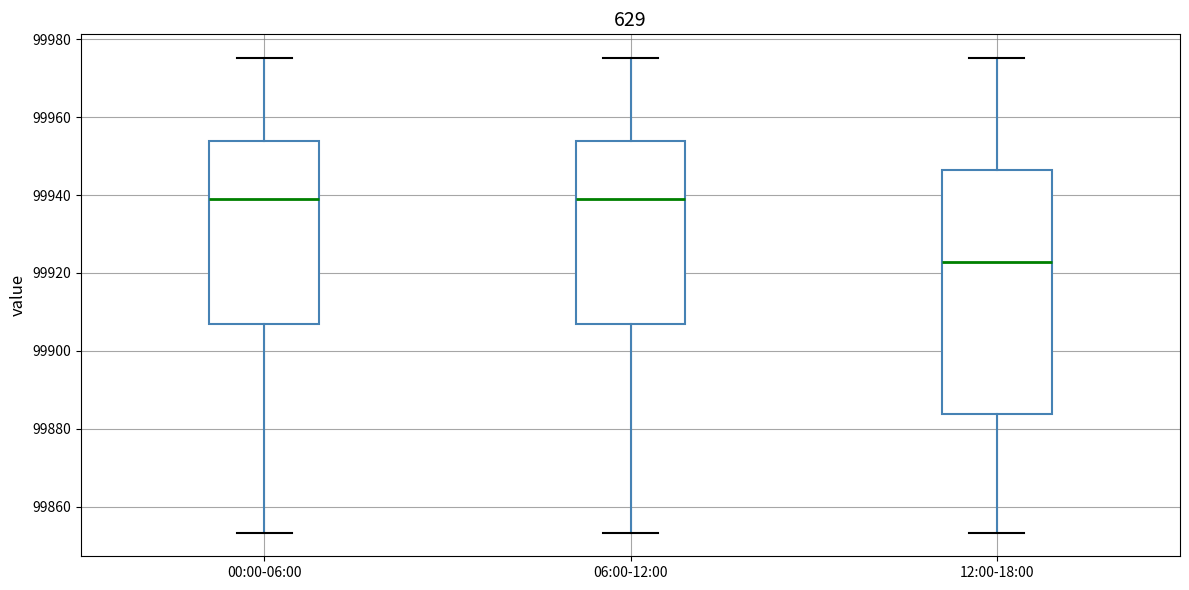

Comparing the boxes themselves (not the whiskers), which one is the tallest?

12:00-18:00